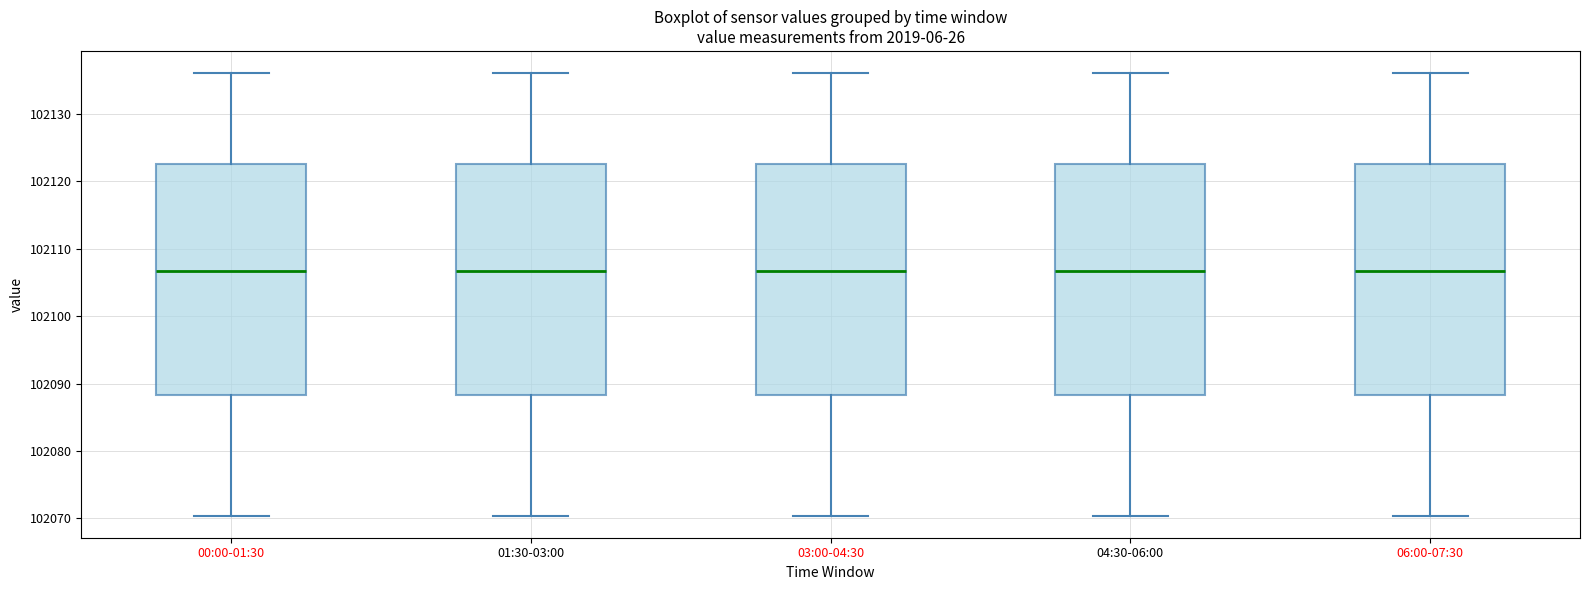

Where is the upper edge of the box for 04:30-06:00 on the y-axis? The values are not printed on the chart, so give them approximately, as read against the axis.

102123